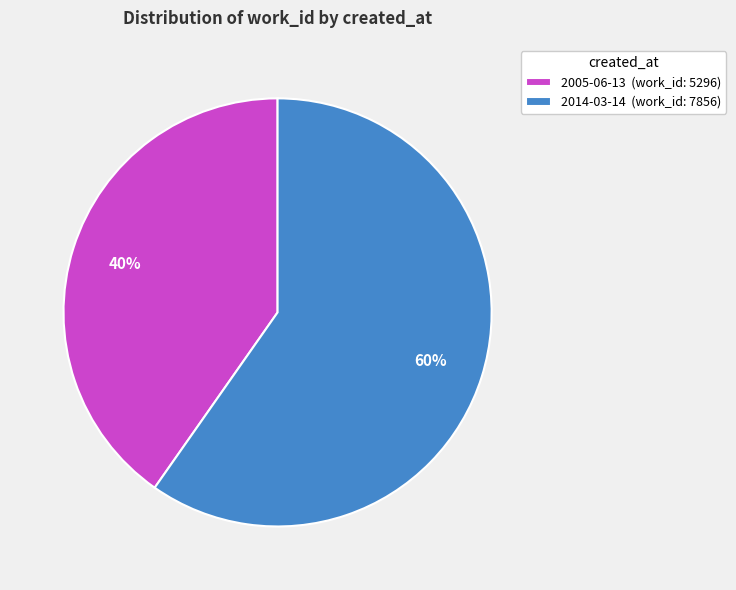

Which category has the smallest portion of the pie?

2005-06-13